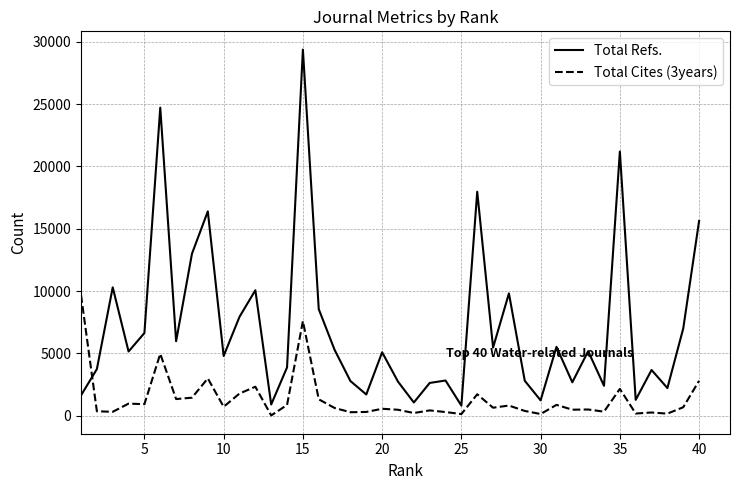

Count the number of data series in this chart.

2